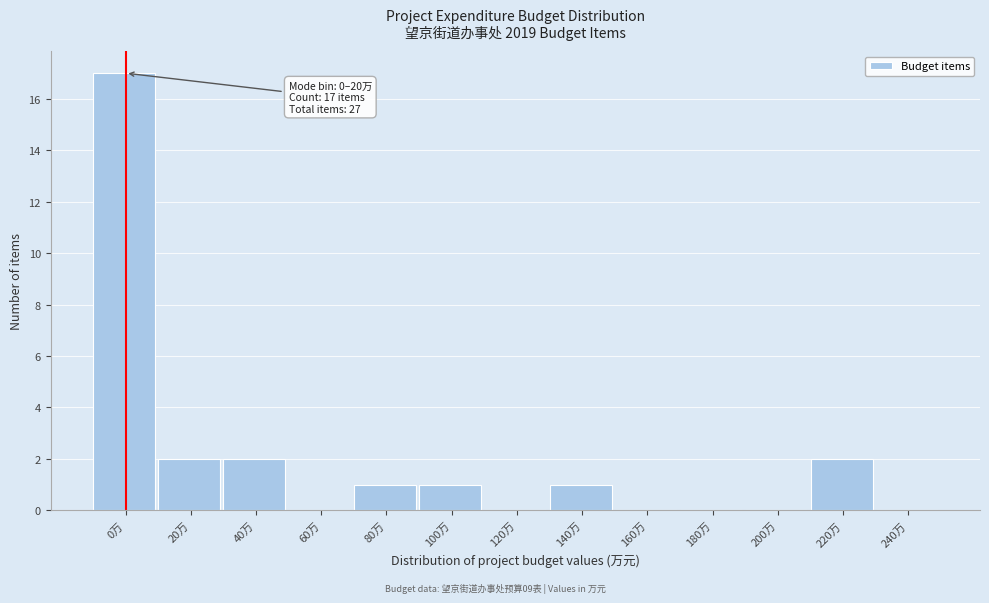

Reading left to right, extract all data points from this chart.

0万=17	20万=2	40万=2	60万=0	80万=1	100万=1	120万=0	140万=1	160万=0	180万=0	200万=0	220万=2	240万=0